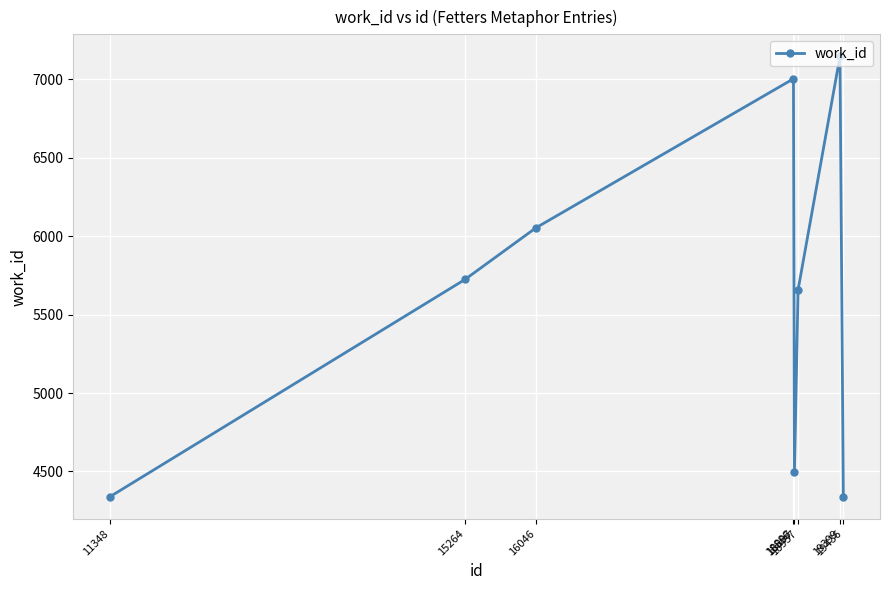

What is the difference between the second highest and second lowest values?

2664